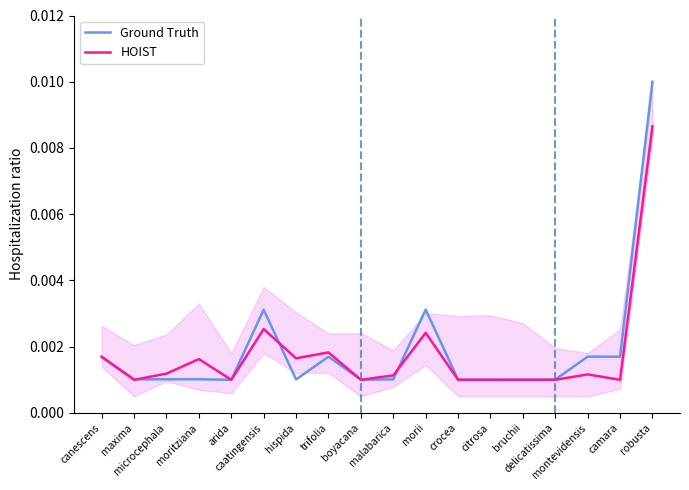

What position from the left is arida?

5